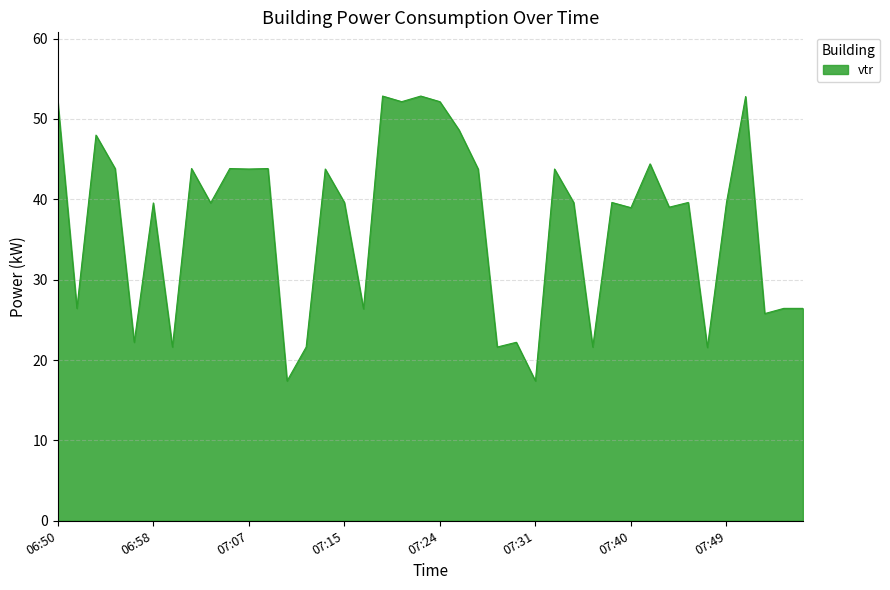

What is the difference between the maximum and minimum values?

35.5